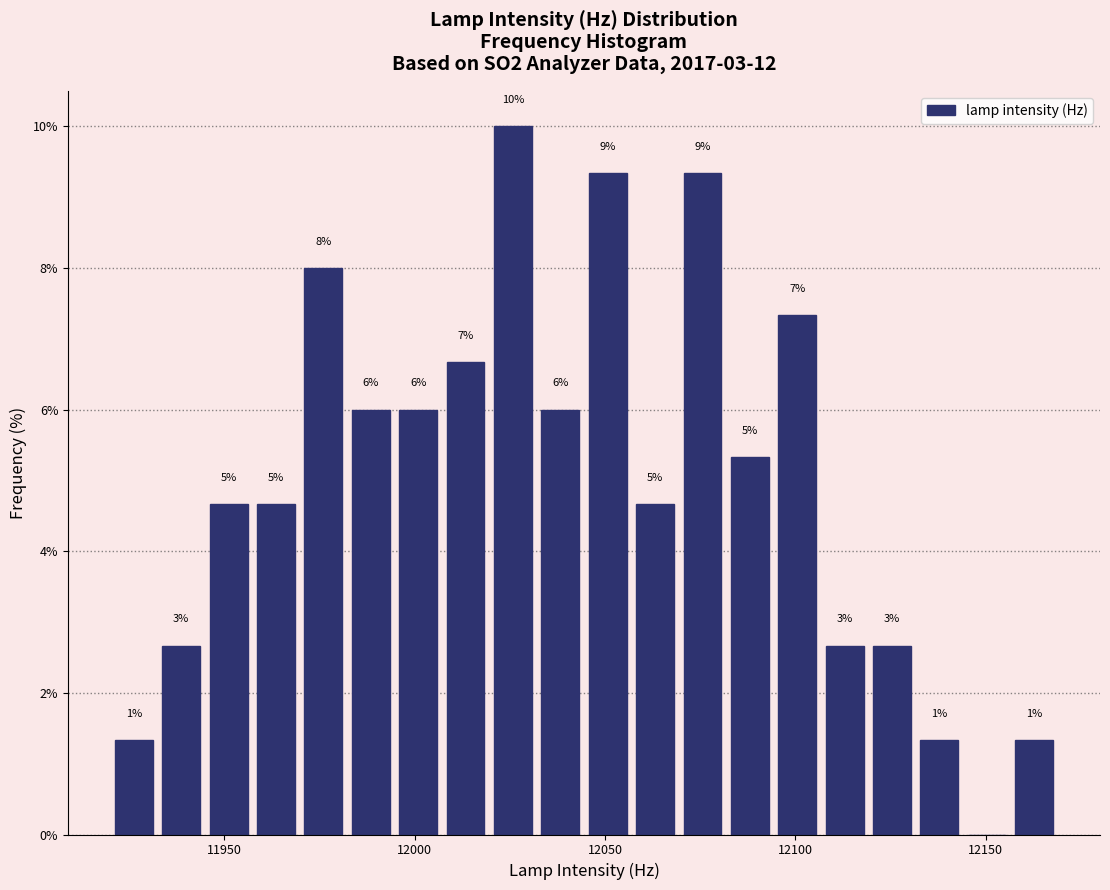

Read against the x-axis, roughly where is the centre of the tallest bar?

12025